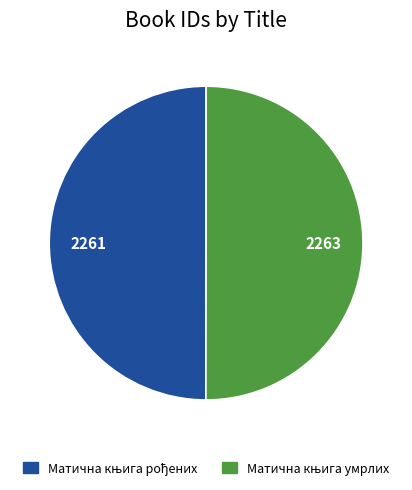

Count the number of slices in the pie.

2